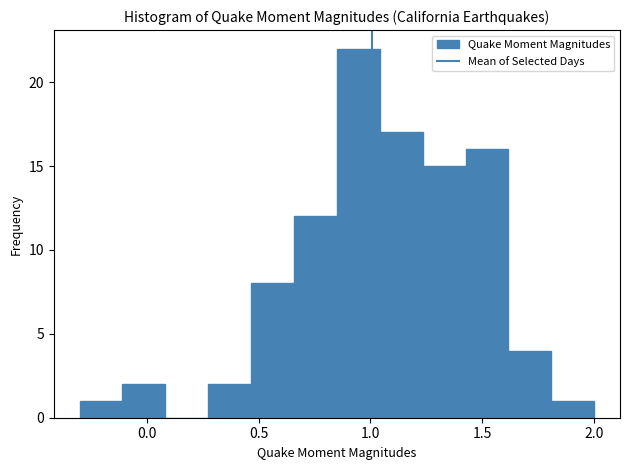

Around what value on the x-axis is the tallest bar? Give the approximate position of its centre, as read against the axis.

0.95